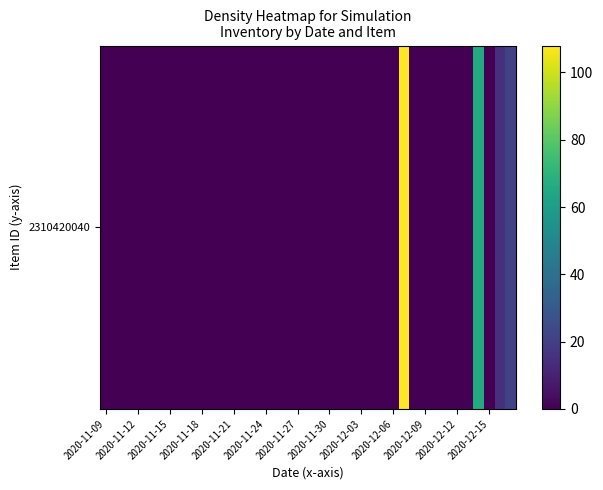

Reading left to right, extract all data points from this chart.

0	0	0	0	0	0	0	0	0	0	0	0	0	0	0	0	0	0	0	0	0	0	0	0	0	0	0	0	108	0	0	0	0	0	0	66	0	15	21